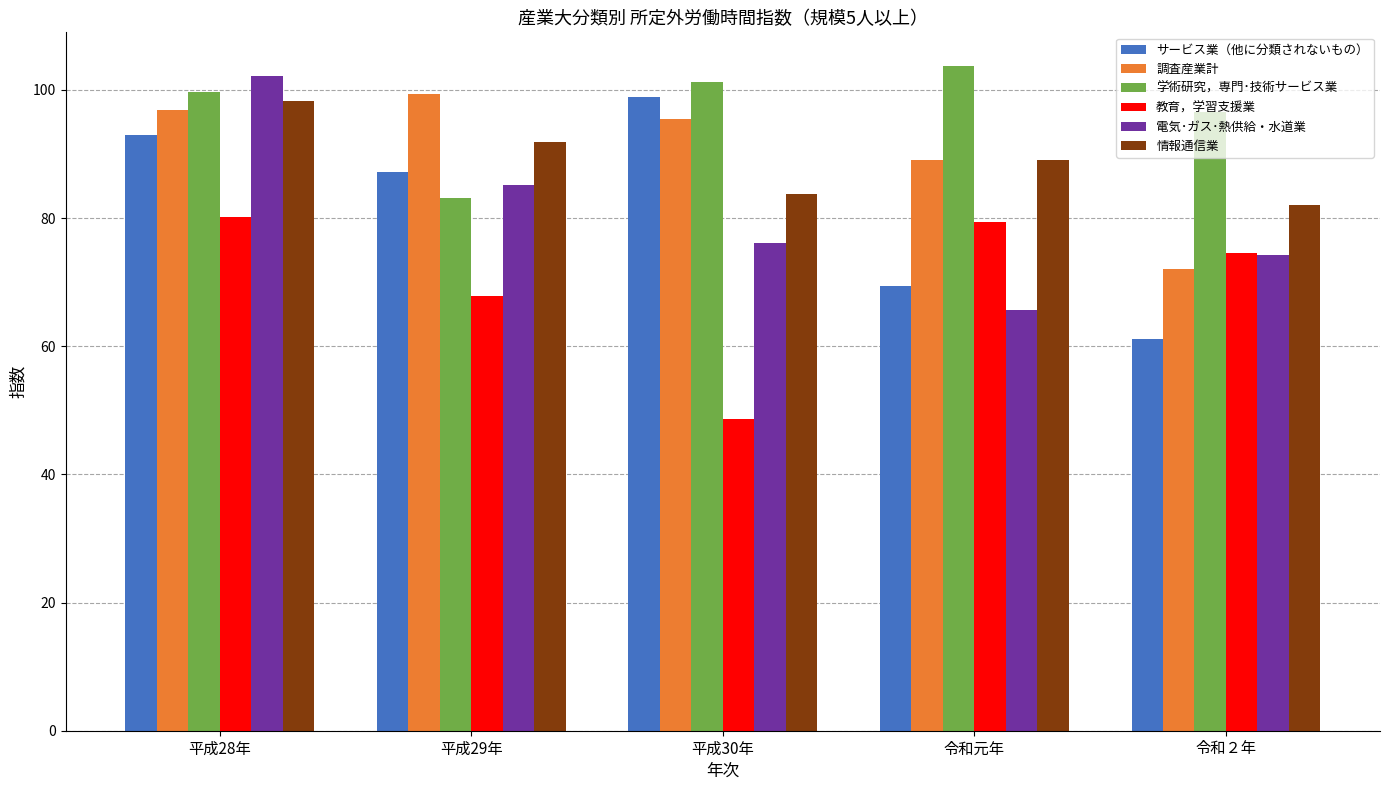

Rank the series at 平成30年 from highest to lowest value.

学術研究，専門･技術サービス業, サービス業（他に分類されないもの）, 調査産業計, 情報通信業, 電気･ガス･熱供給・水道業, 教育，学習支援業